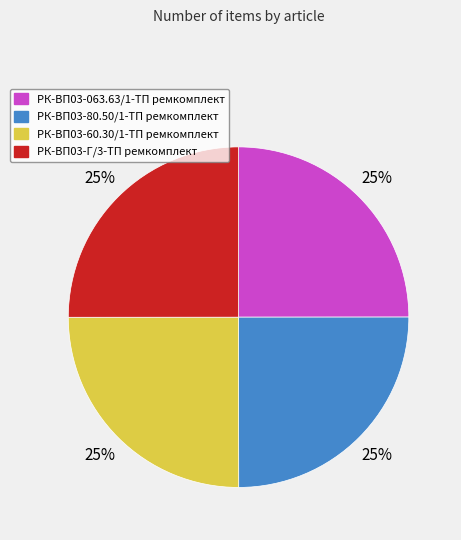

Is it true that РК-ВП03-80.50/1-ТП ремкомплект is 25% of the pie?

True